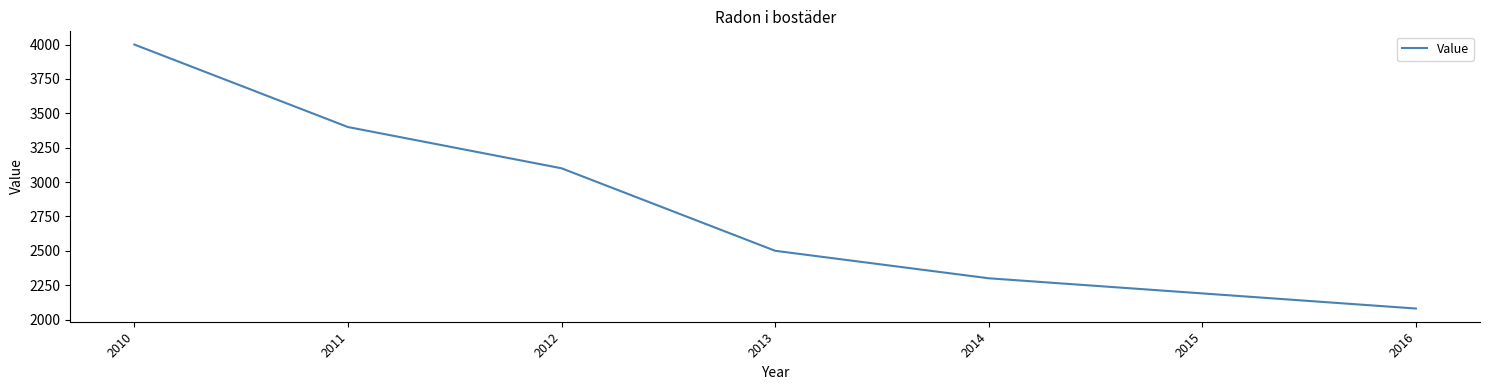

What is the ratio of the value at 2010 to the value at 2014?

1.7